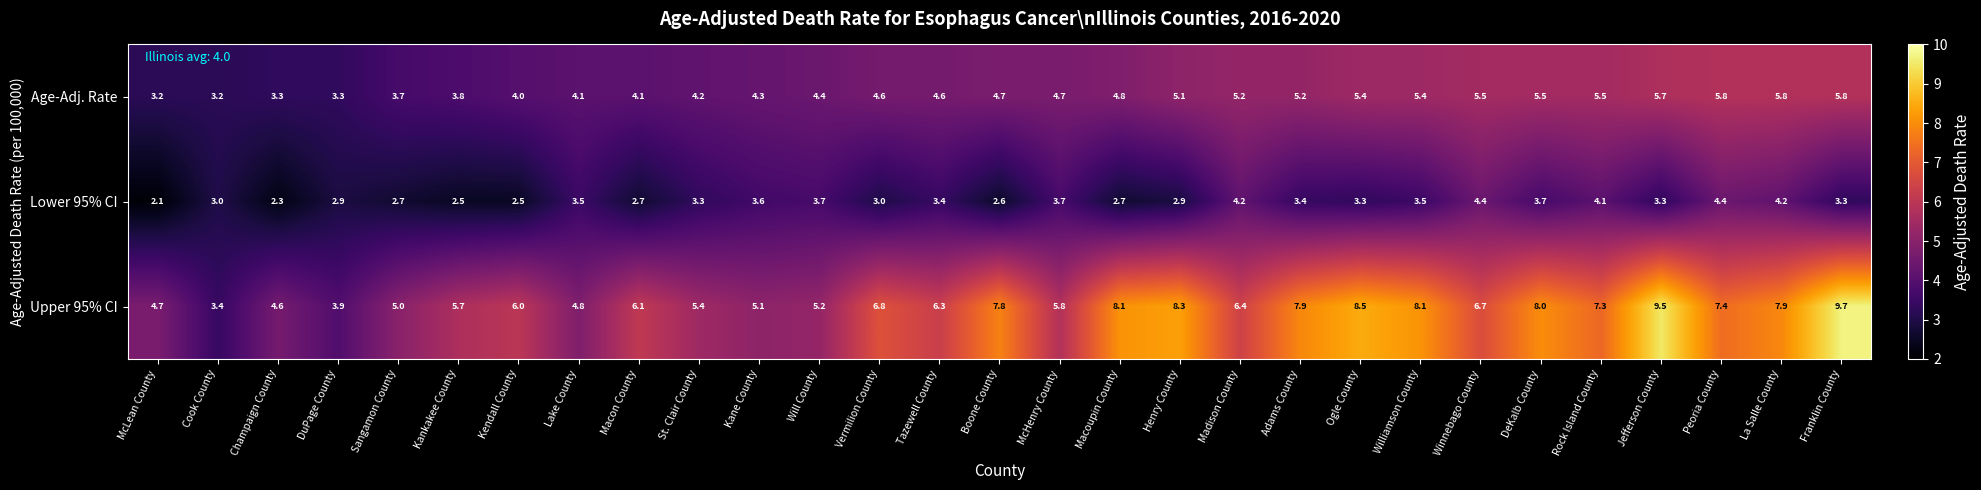

True or false: Age-Adj. Rate has a value of 3.3 at Champaign County.

True